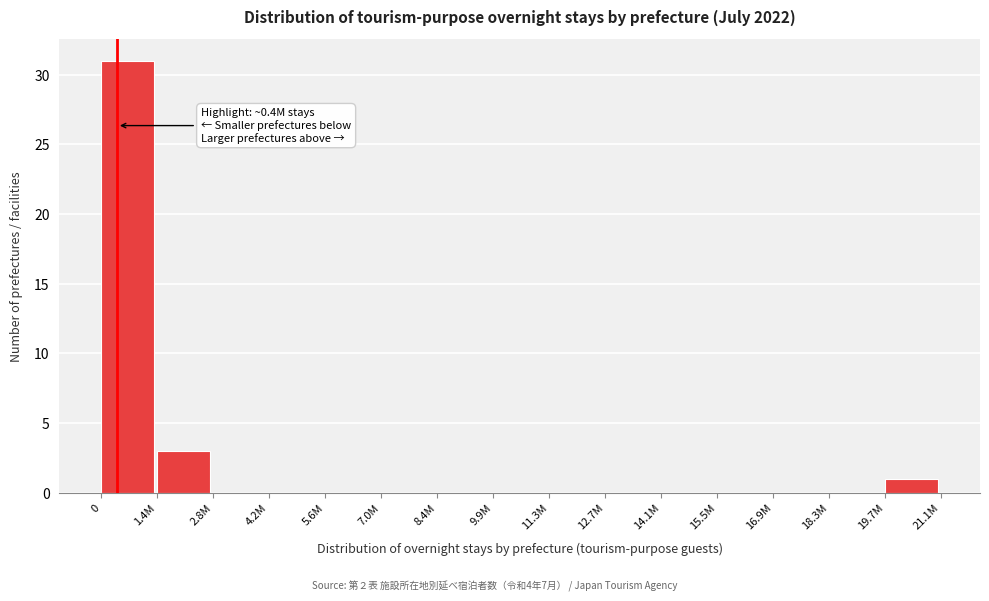

Reading right to left, what are all the values shown in this chart?

19.7M=1	18.3M=0	16.9M=0	15.5M=0	14.1M=0	12.7M=0	11.3M=0	9.9M=0	8.4M=0	7.0M=0	5.6M=0	4.2M=0	2.8M=0	1.4M=3	0=31